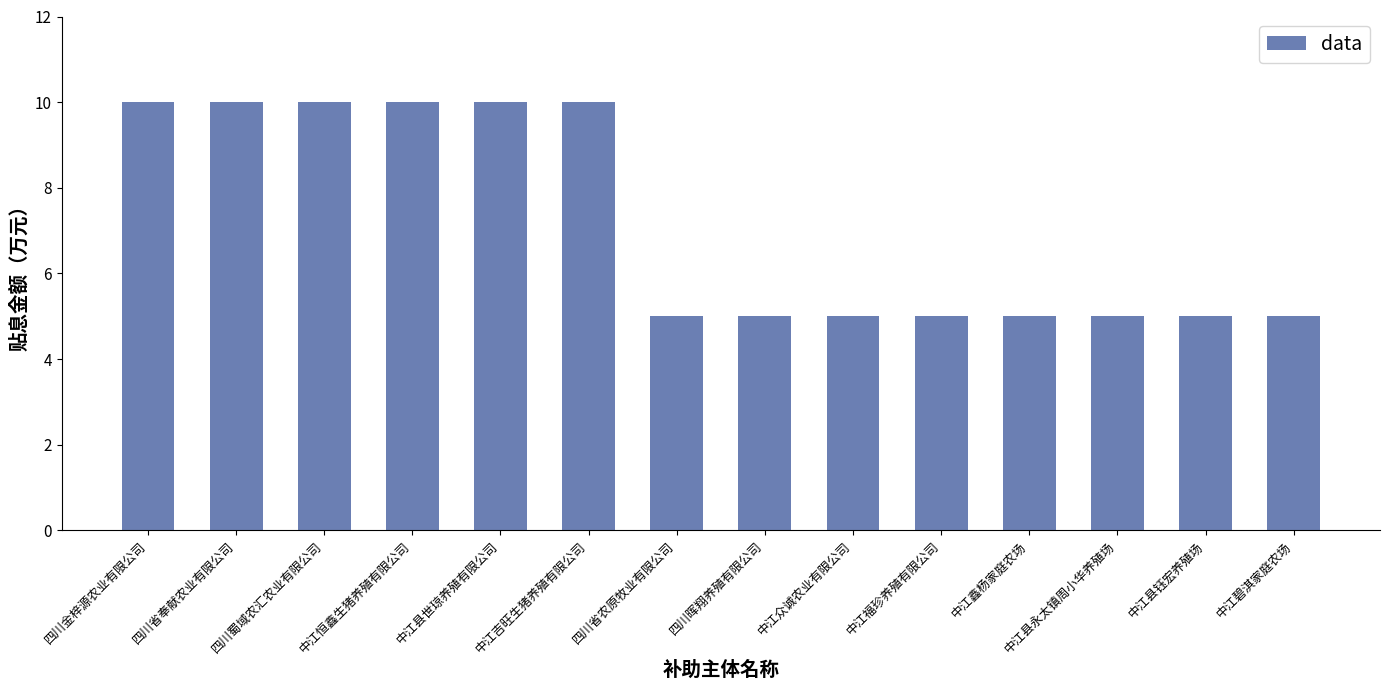

What is the approximate value at 中江吉旺生猪养殖有限公司?

10